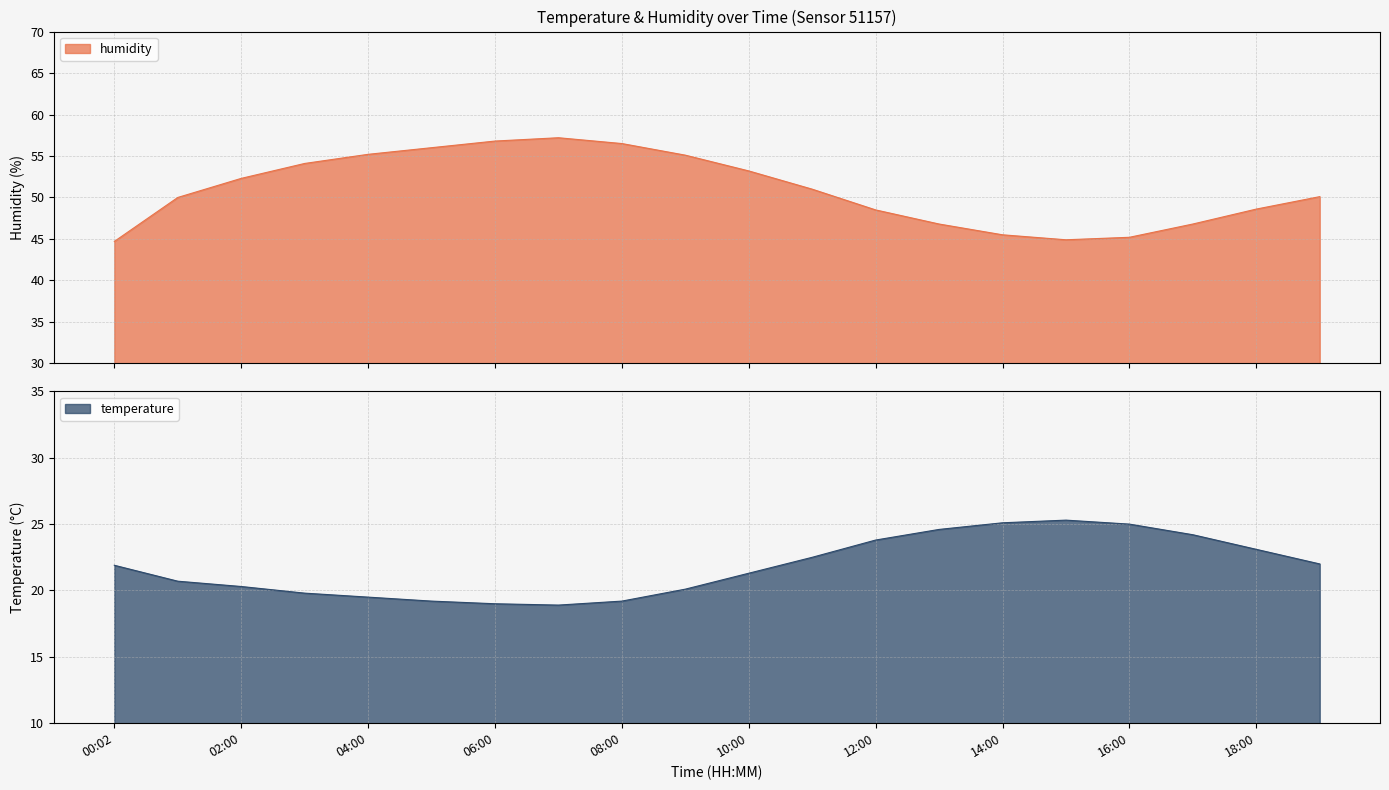

What is the label of the 14th point from the right?

06:00